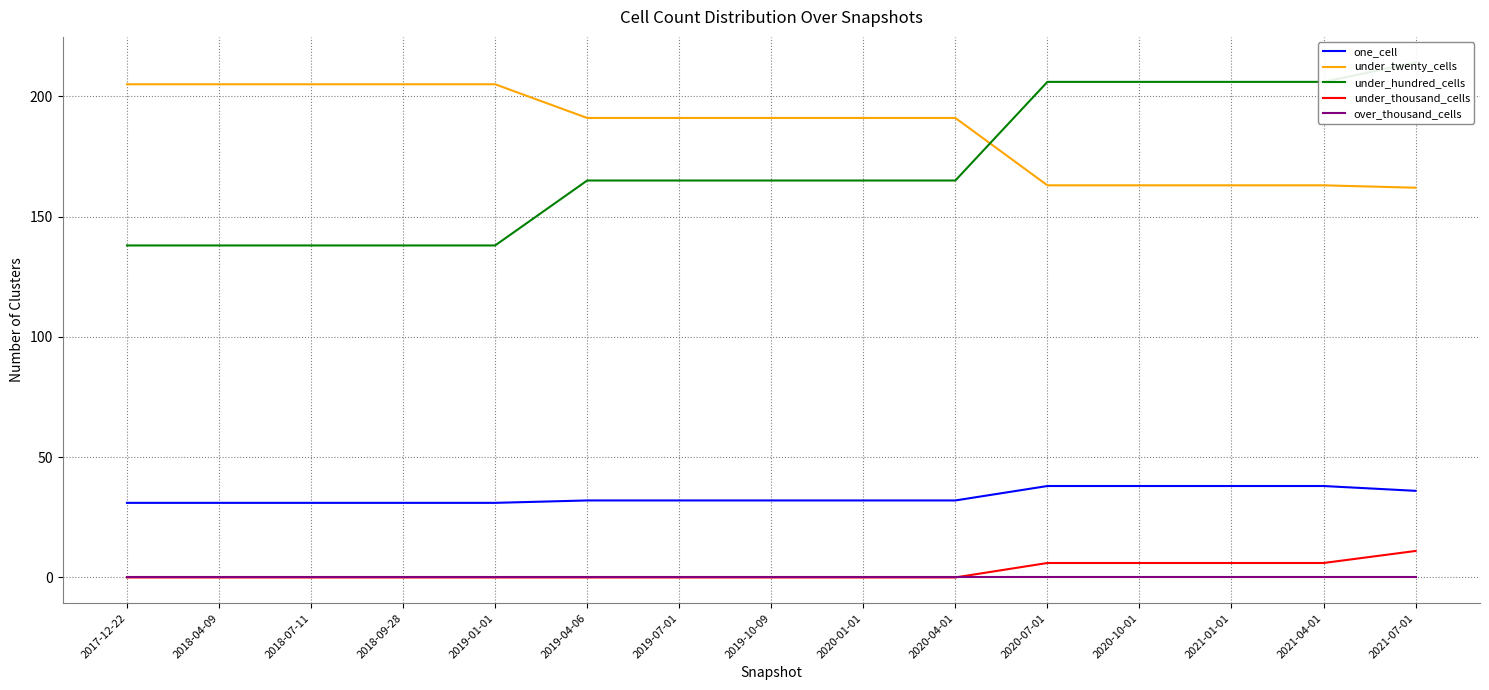

What is the sum of the under_hundred_cells values at 2021-04-01 and 2021-01-01?

412